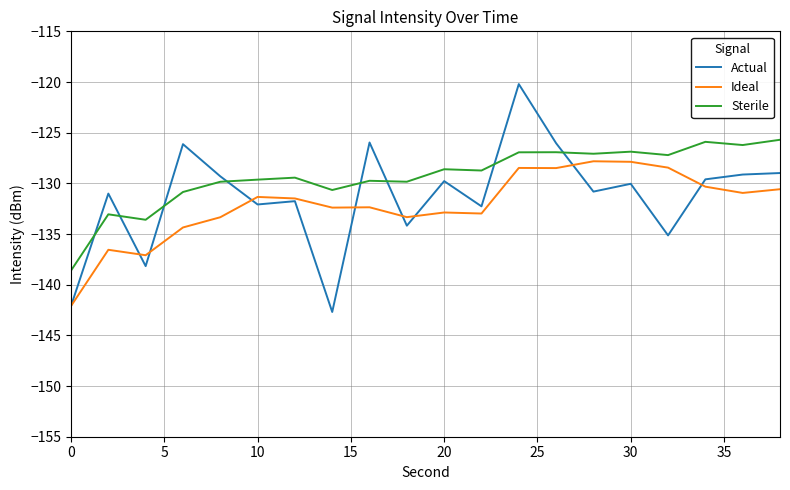

True or false: Actual and Sterile intersect in this chart.

True